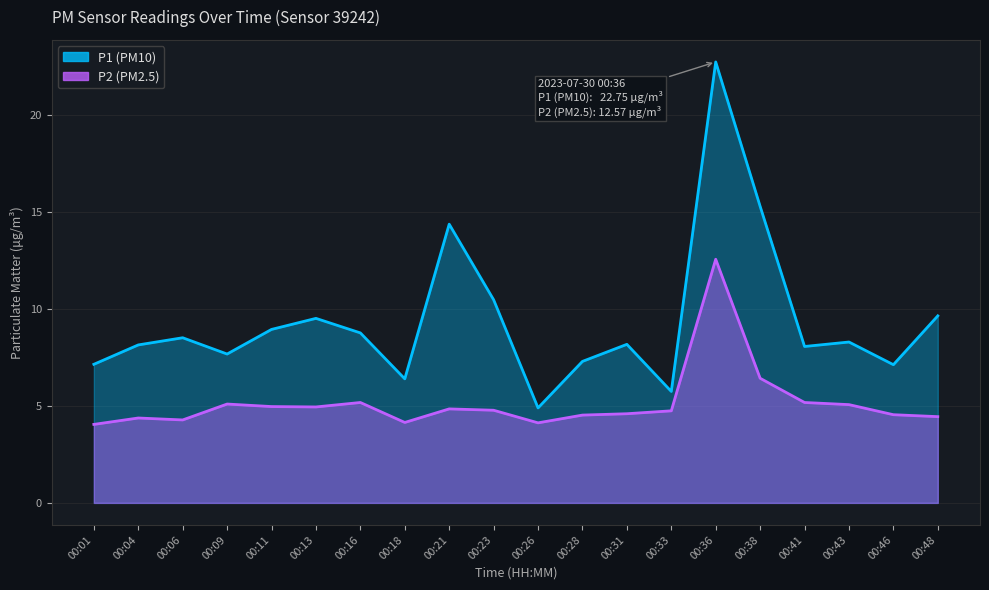

What is the value of the P1 point at the 2nd from the left?

8.2